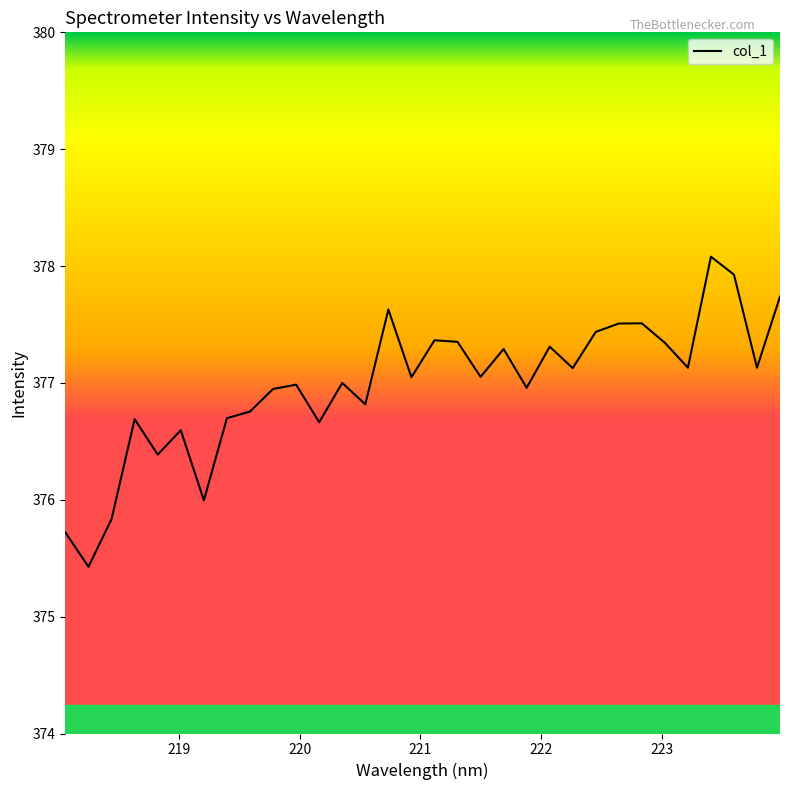

What is the smallest value displayed?

375.4